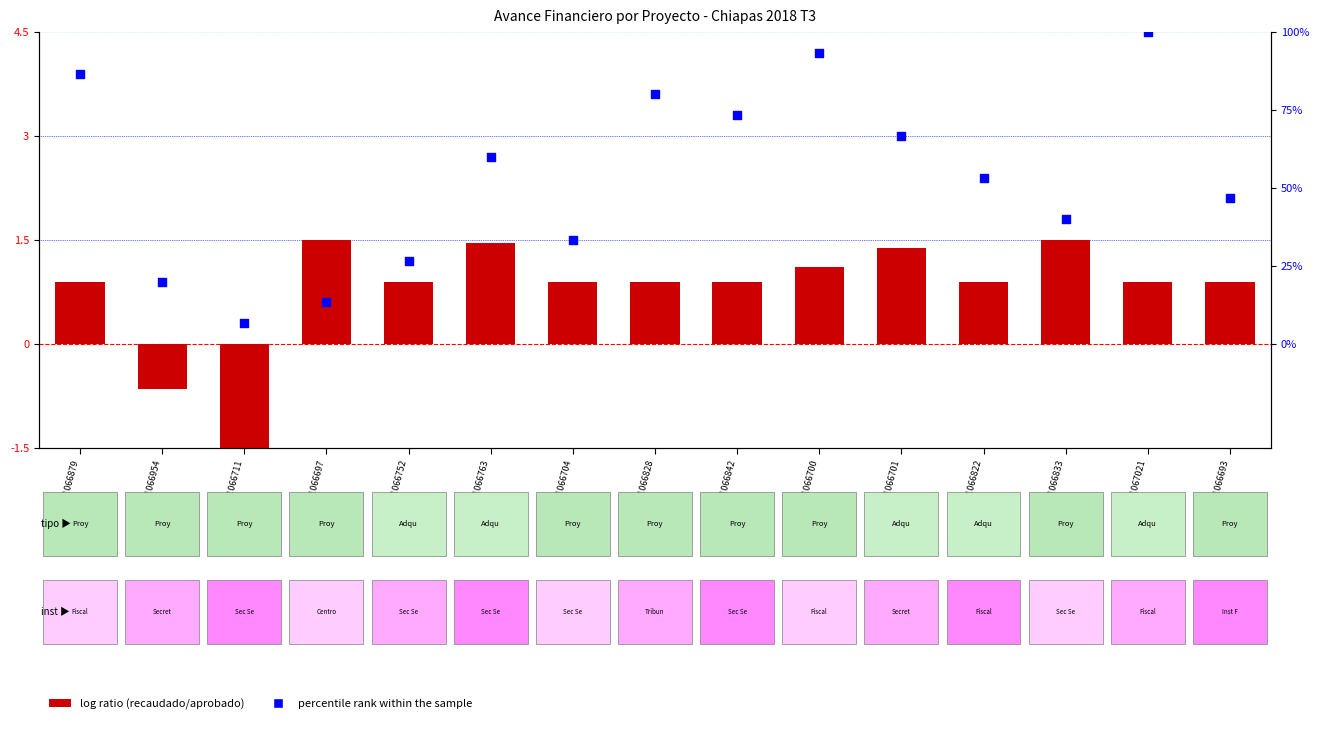

At which category is the sum across all series the highest?

CHP18180101067021